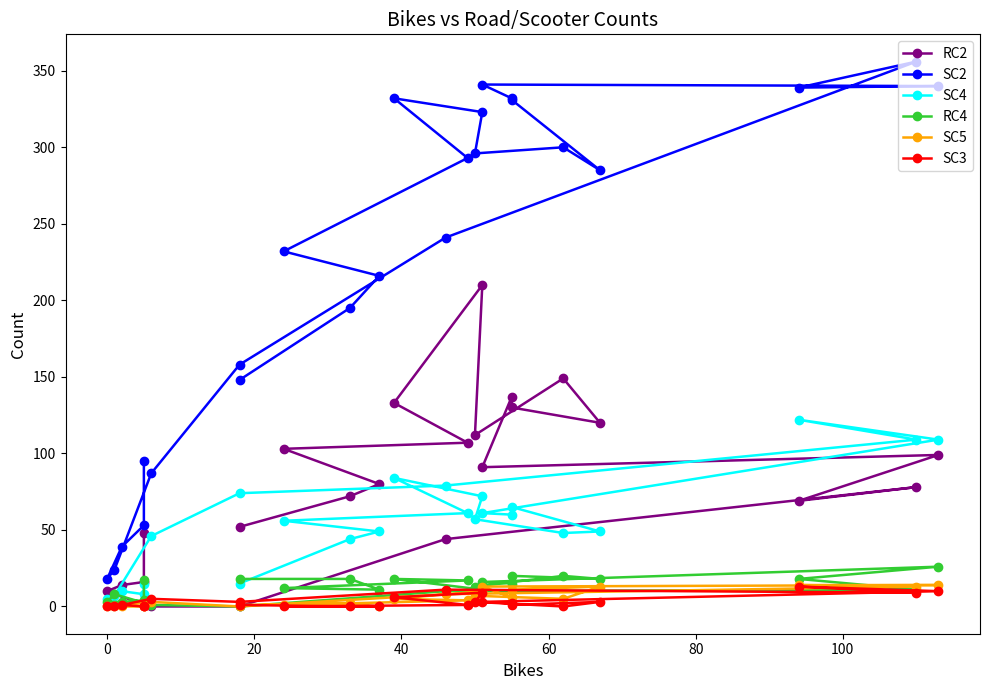

Is the value of SC4 at 120 greater than the value of SC5 at 8?

Yes